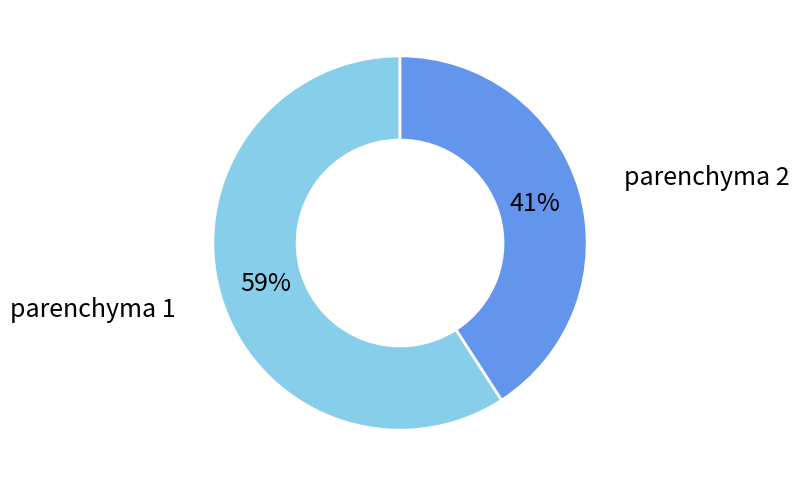

Is there a majority slice in this chart?

Yes